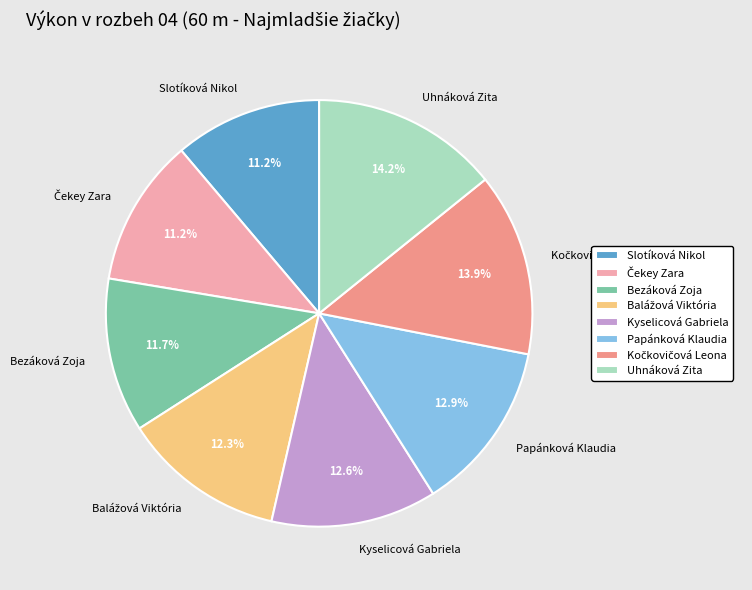

How many segments does this pie chart have?

8